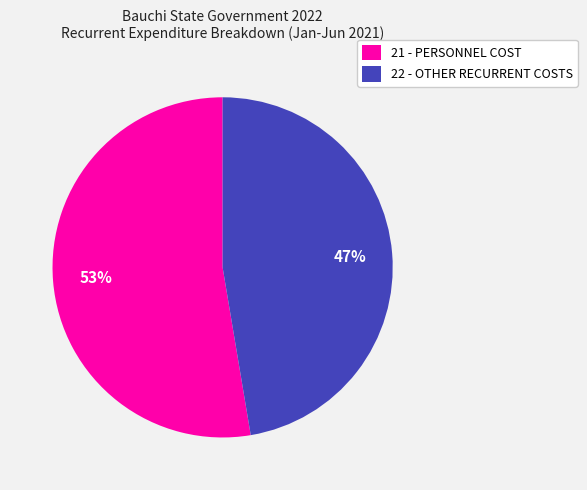

Rank the categories by value from lowest to highest.

22 - OTHER RECURRENT COSTS, 21 - PERSONNEL COST